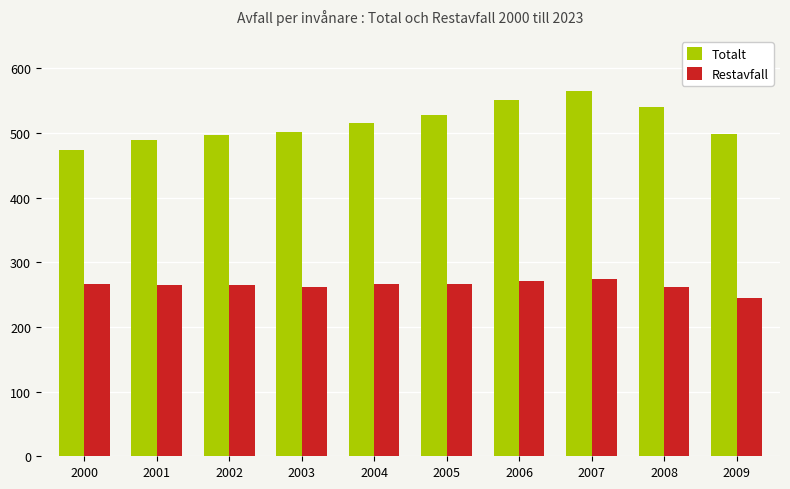

Does the chart contain stacked bars?

No